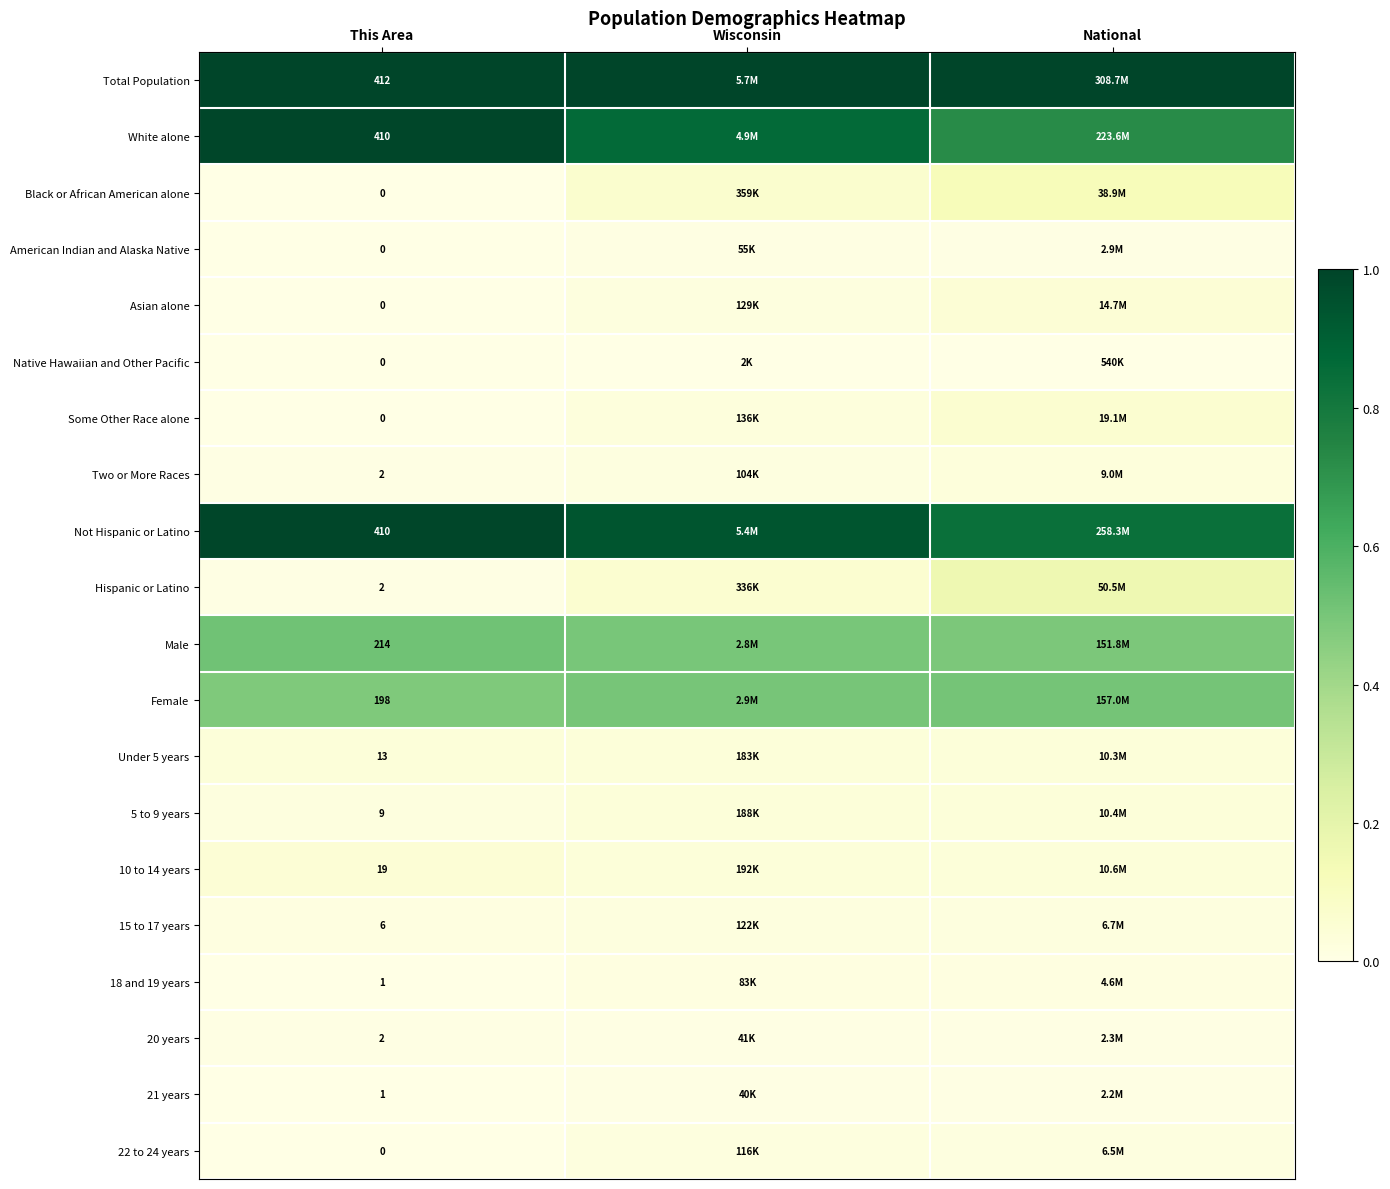

What is the total value across all series at Wisconsin?

4.2